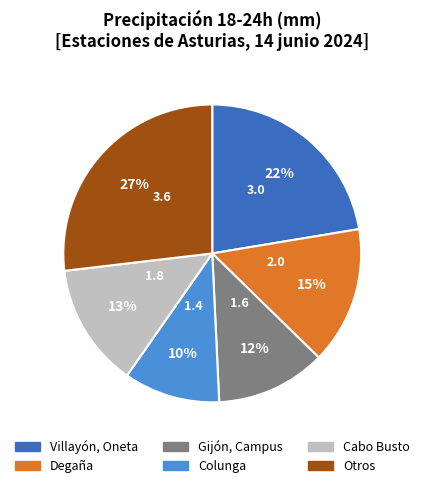

Is there any slice that represents more than half of the pie?

No